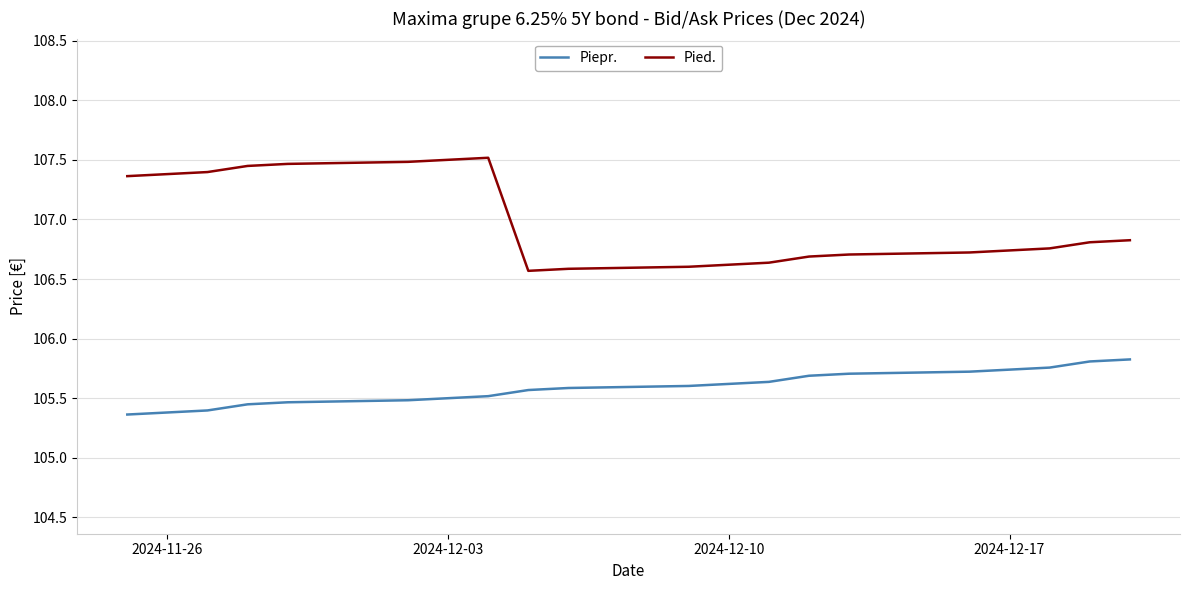

Rank the series by their maximum value, from highest to lowest.

Pied., Piepr.